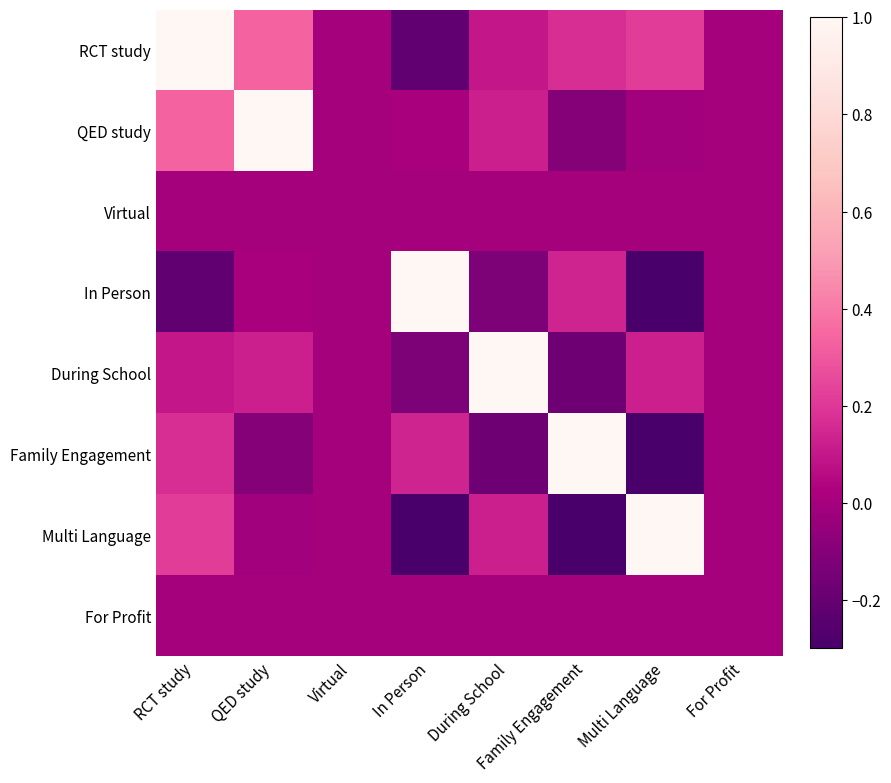

What is the greatest value displayed?

1.0